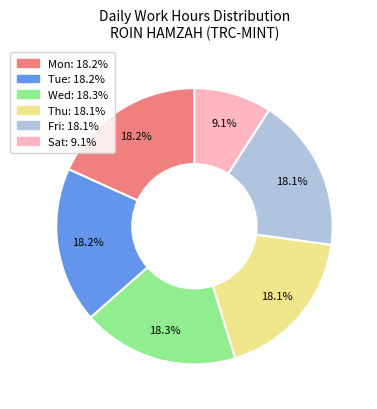

Is there a majority slice in this chart?

No